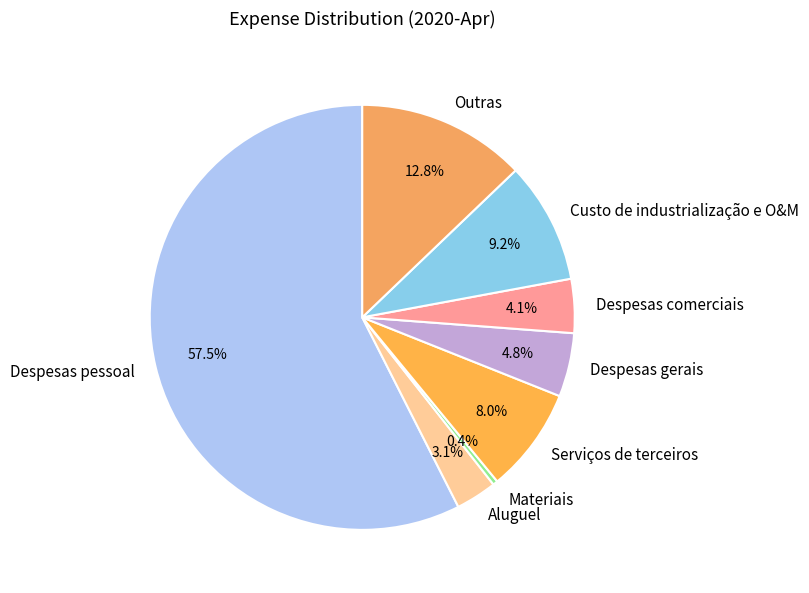

Does Aluguel account for over 50% of the chart?

No